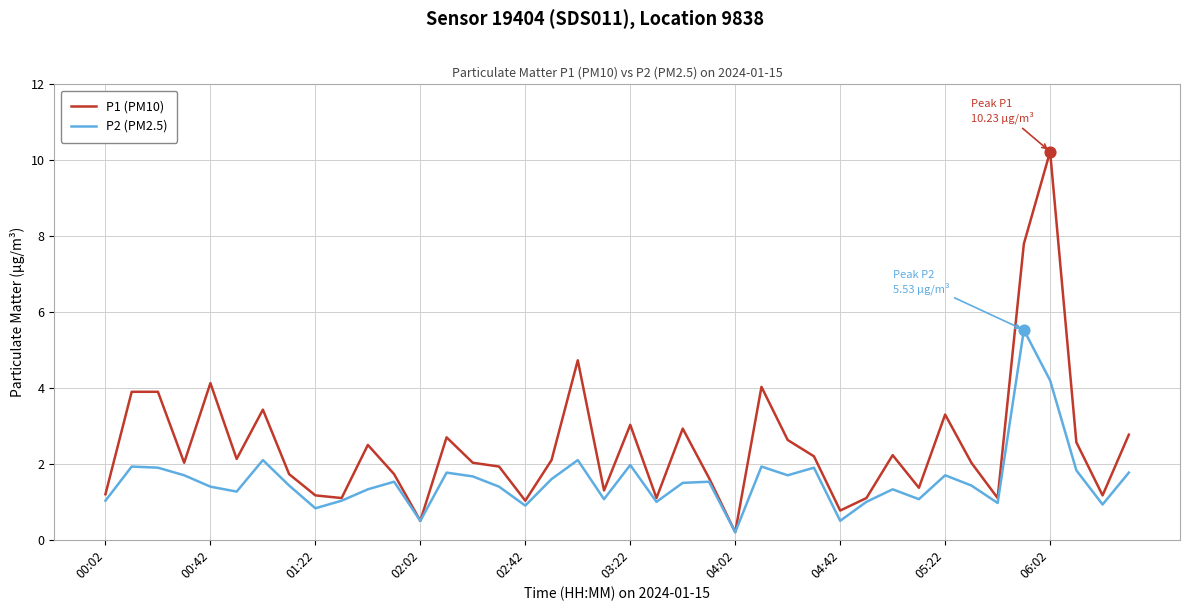

Which series has the widest spread of values?

P1 (PM10)